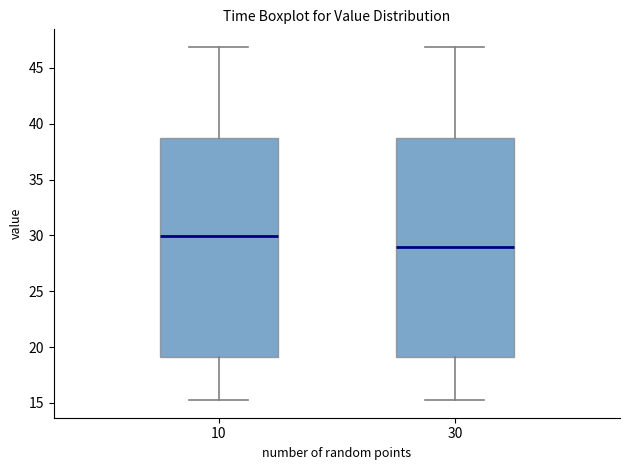

Reading left to right, transcribe this box plot: for each box, give where its median line is, the range the box spans, and where its two whiskers end, as read against the y-axis. The values are not printed on the chart, so give them approximately, as read against the axis.

10: median 30.0, box 19.0 to 38.5, whiskers 15.5 to 47.0
30: median 29.0, box 19.0 to 38.5, whiskers 15.5 to 47.0